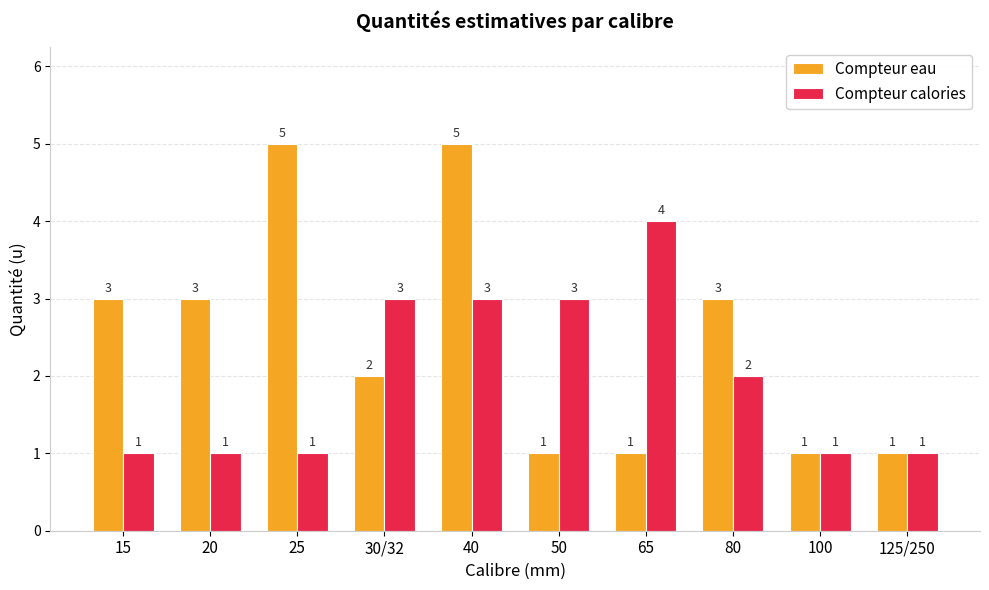

Which series has the largest total across all categories?

Compteur eau